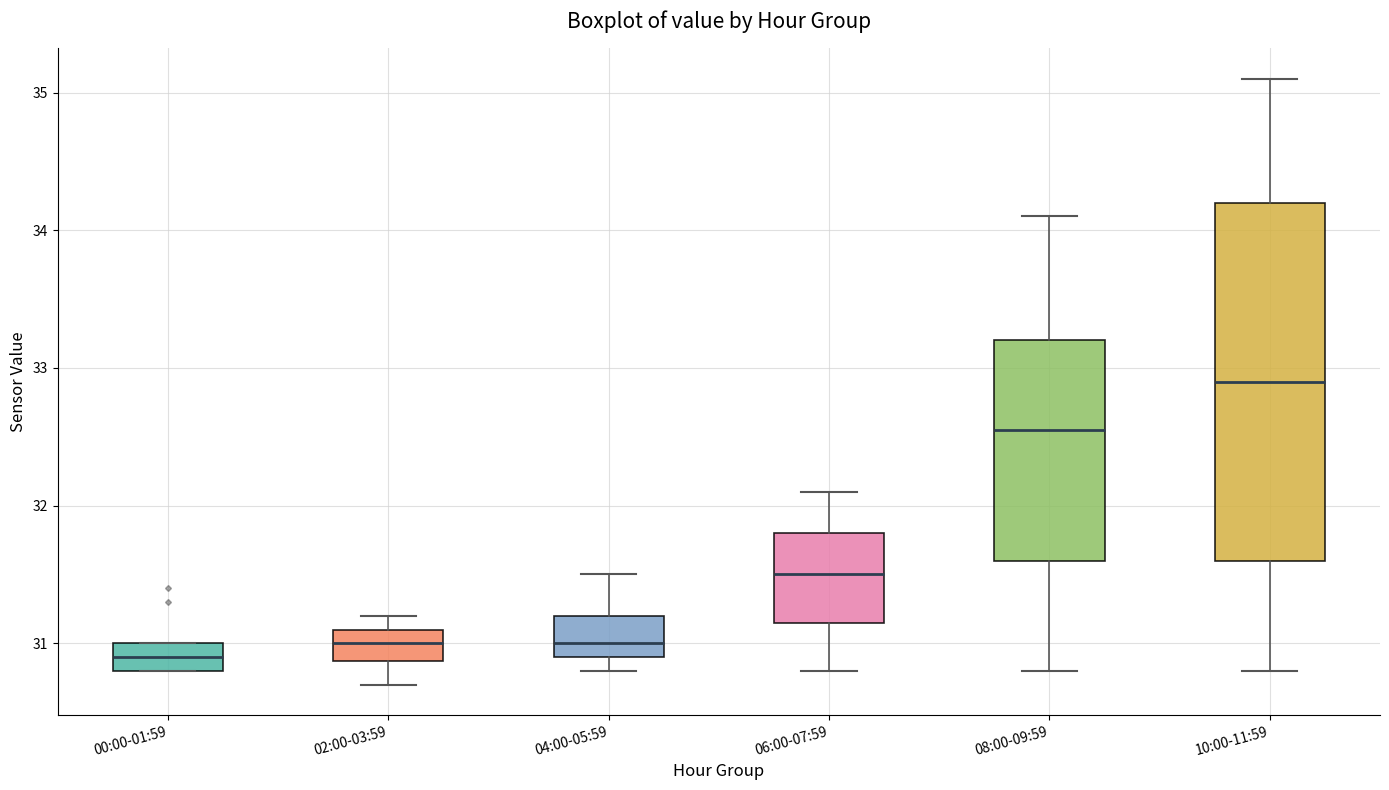

Which box has the lowest median line?

00:00-01:59